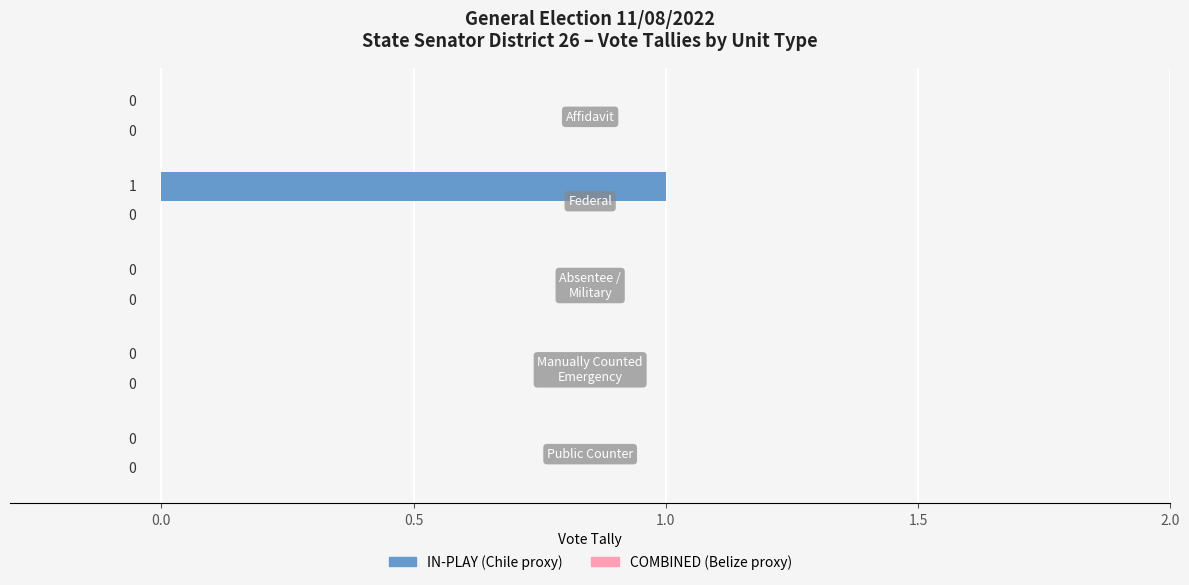

Are the bars horizontal?

Yes